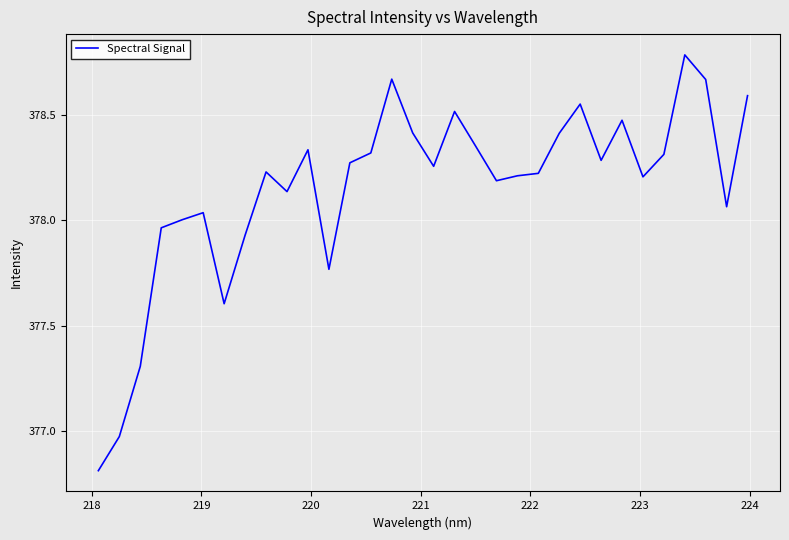

What is the smallest value displayed?

376.8